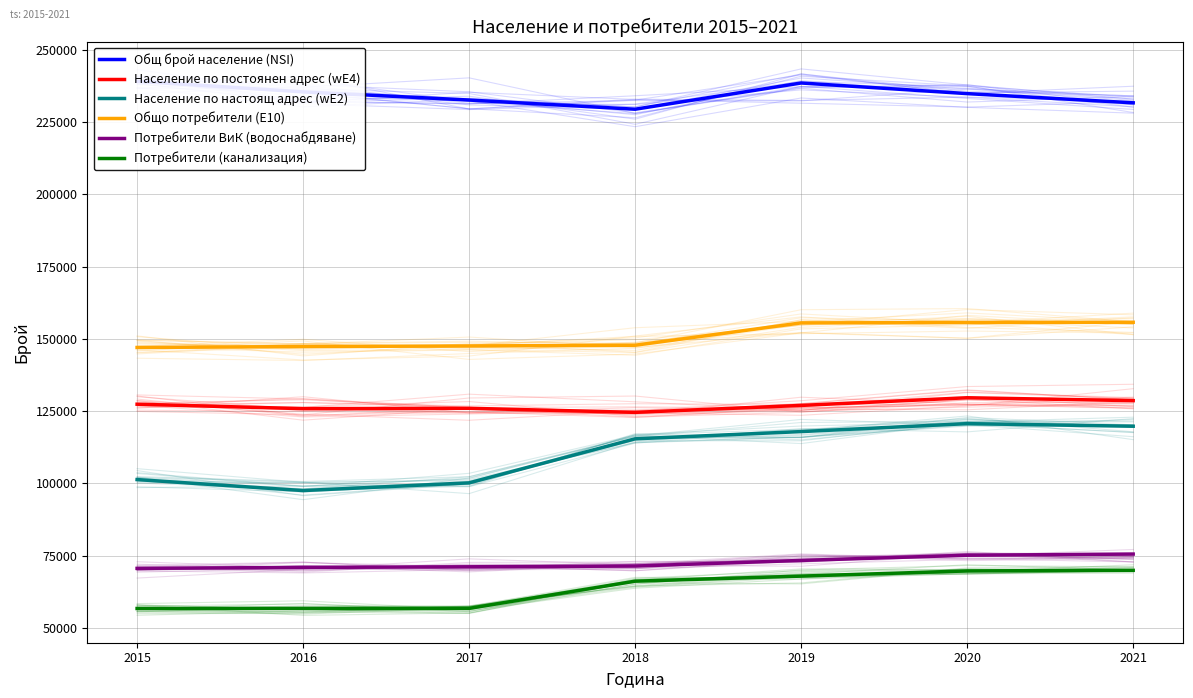

What is the approximate value of Потребители ВиК (водоснабдяване) at 2015, to the nearest 100?

70600